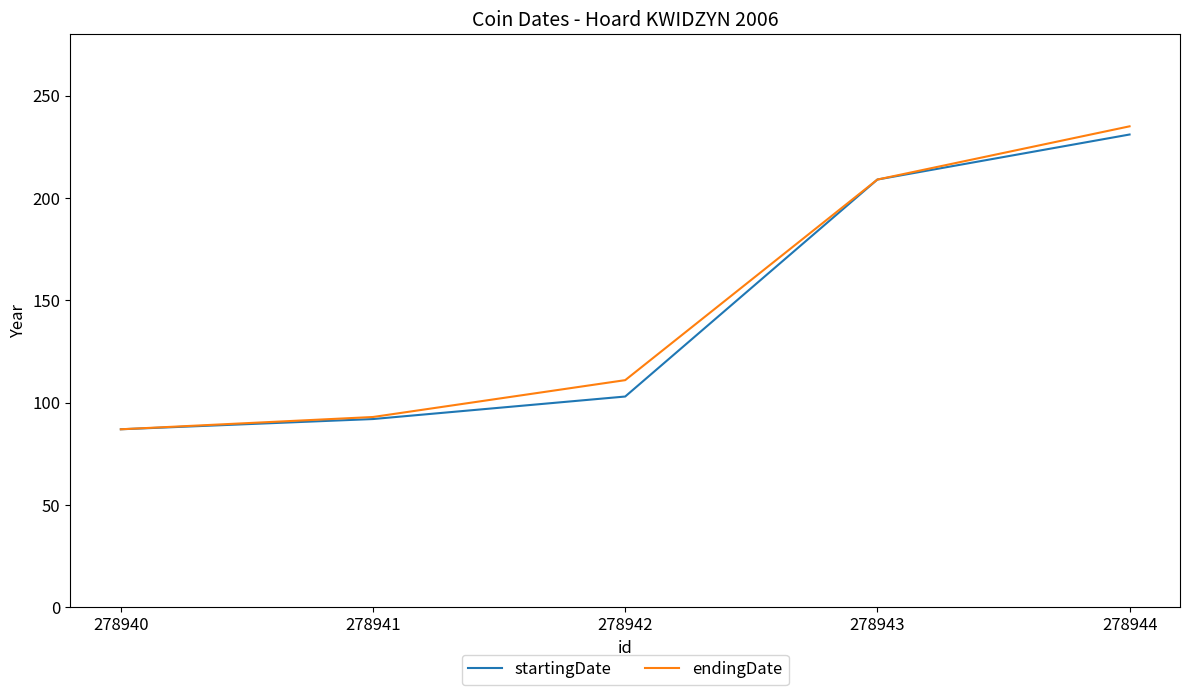

Is it true that endingDate equals 111 at 278942?

True